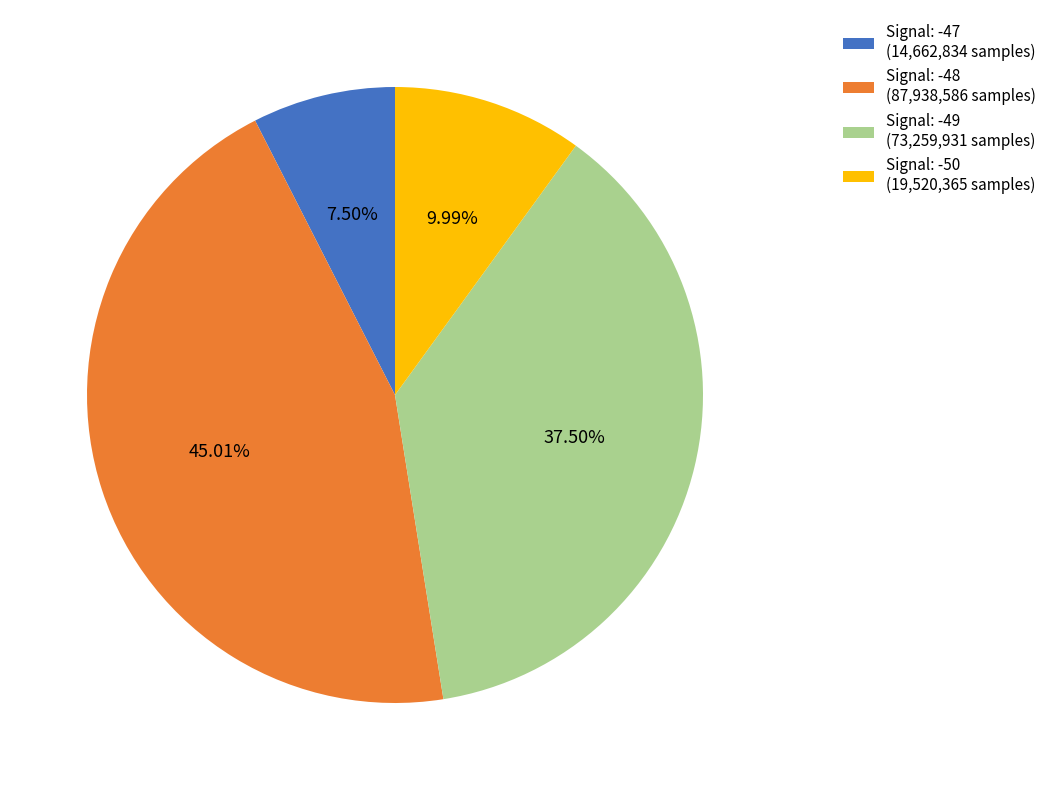

Count the number of slices in the pie.

4